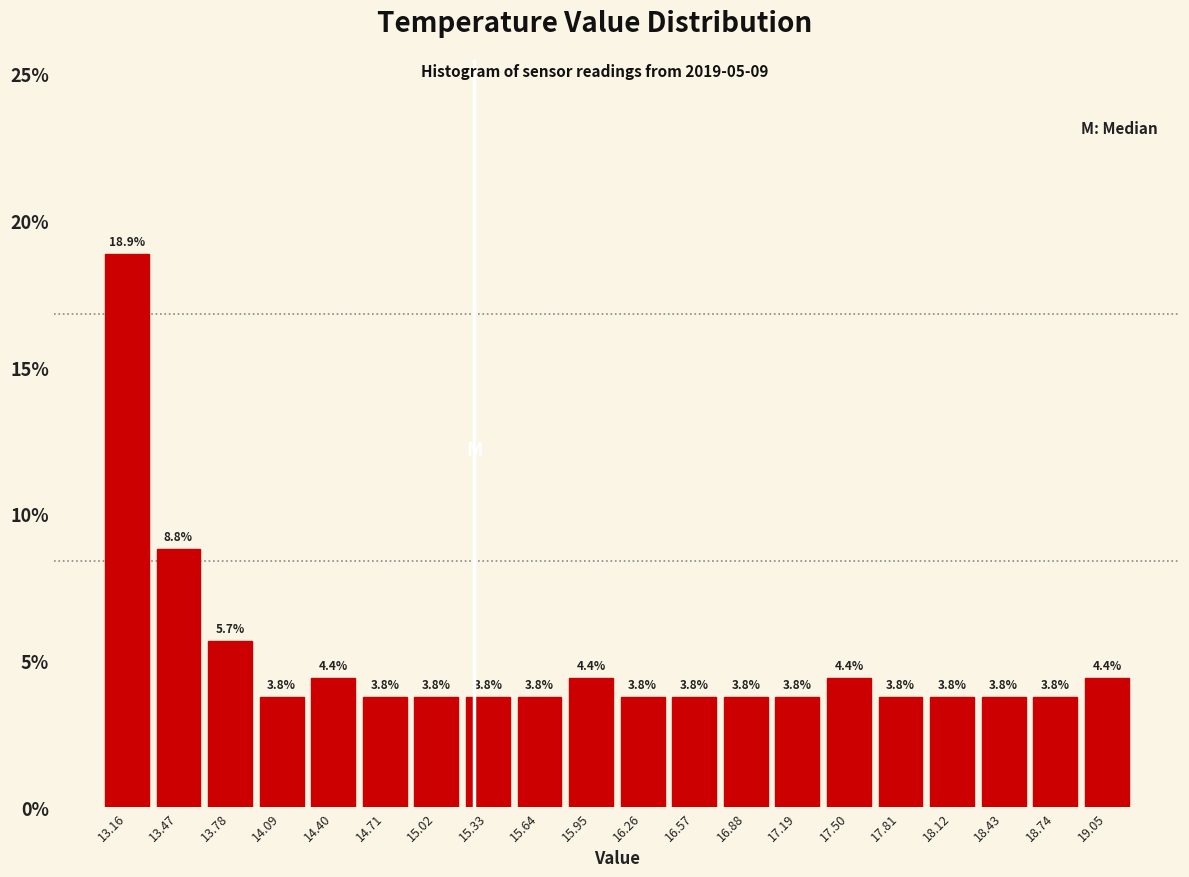

Reading left to right, transcribe this chart: for each bar, give the range it covers on the x-axis and its height. The bar edges are not printed on the chart, so give them approximately, as read against the axis.

13.00 to 13.30: 18.9
13.30 to 13.65: 8.8
13.65 to 13.95: 5.7
13.95 to 14.25: 3.8
14.25 to 14.55: 4.4
14.55 to 14.85: 3.8
14.85 to 15.20: 3.8
15.20 to 15.50: 3.8
15.50 to 15.80: 3.8
15.80 to 16.10: 4.4
16.10 to 16.40: 3.8
16.40 to 16.70: 3.8
16.70 to 17.05: 3.8
17.05 to 17.35: 3.8
17.35 to 17.65: 4.4
17.65 to 17.95: 3.8
17.95 to 18.25: 3.8
18.25 to 18.60: 3.8
18.60 to 18.90: 3.8
18.90 to 19.20: 4.4